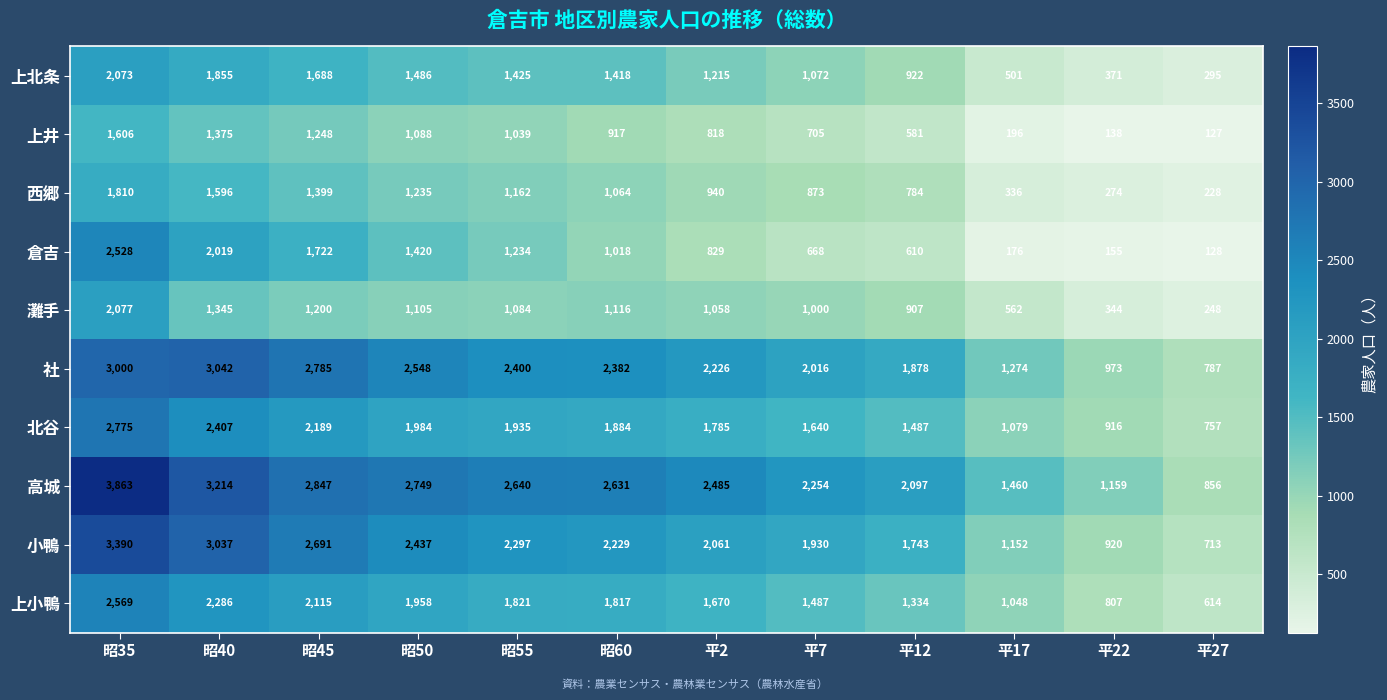

What is the difference between the maximum and minimum values in the 小鴨 series?

2677